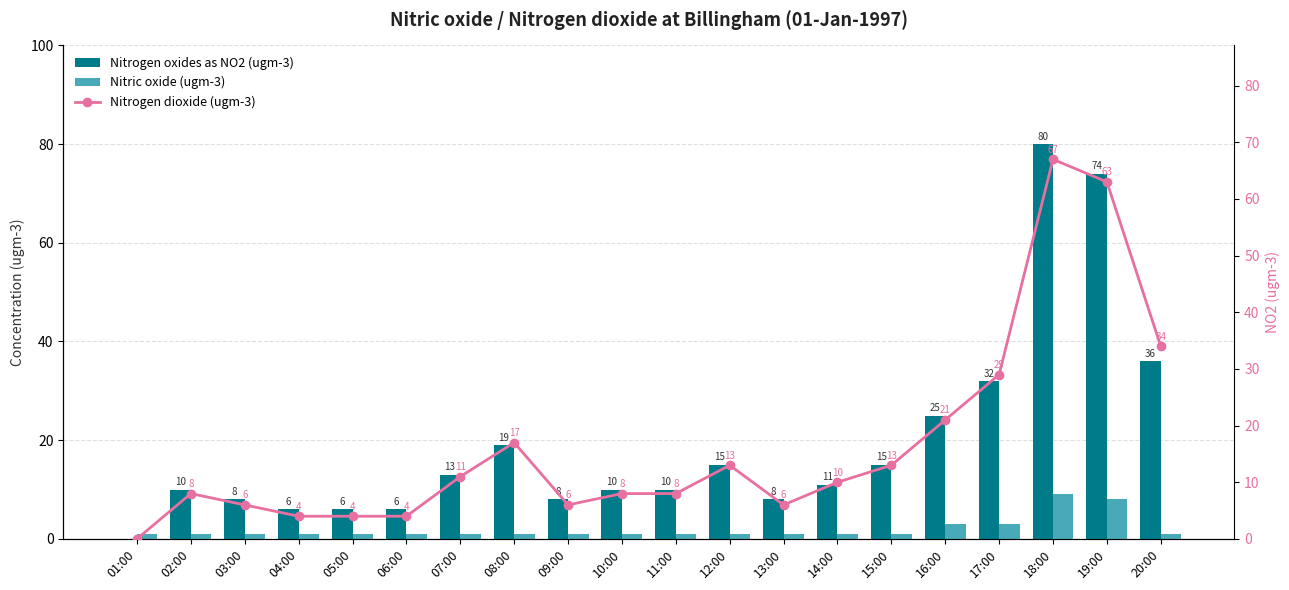

At which label is Nitric oxide (ugm-3) closest to 5?

16:00